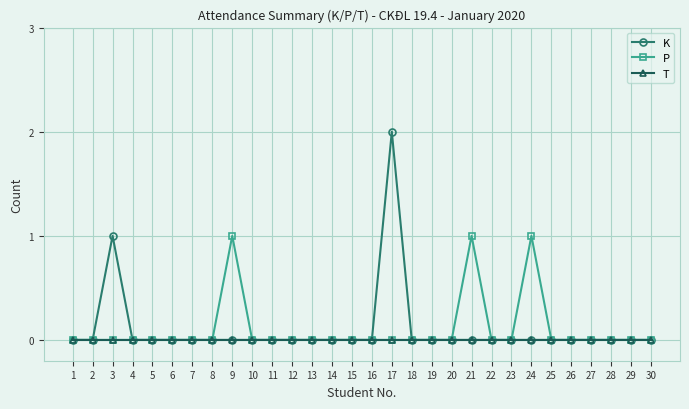

Rank the series by their maximum value, from lowest to highest.

T, P, K